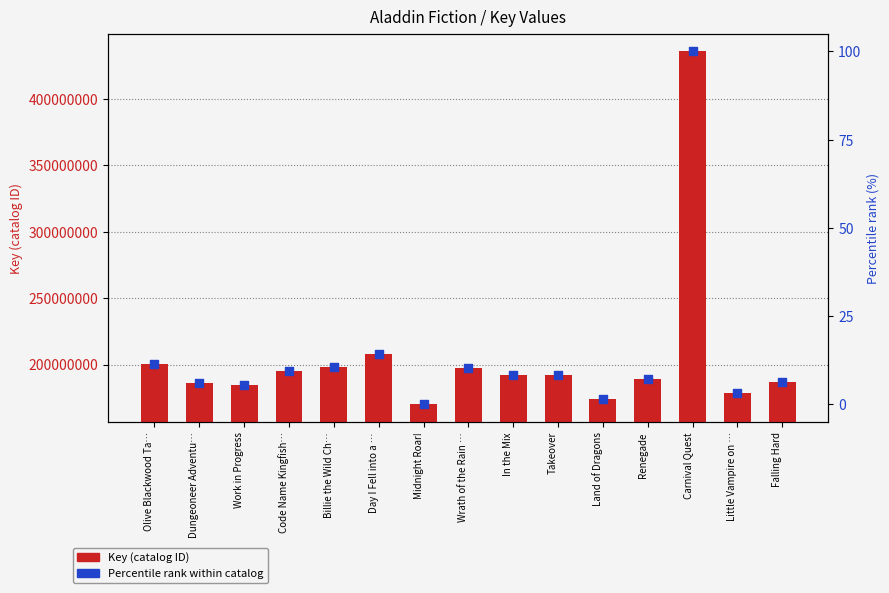

Which series reaches the minimum Y coordinate?

Percentile rank within catalog